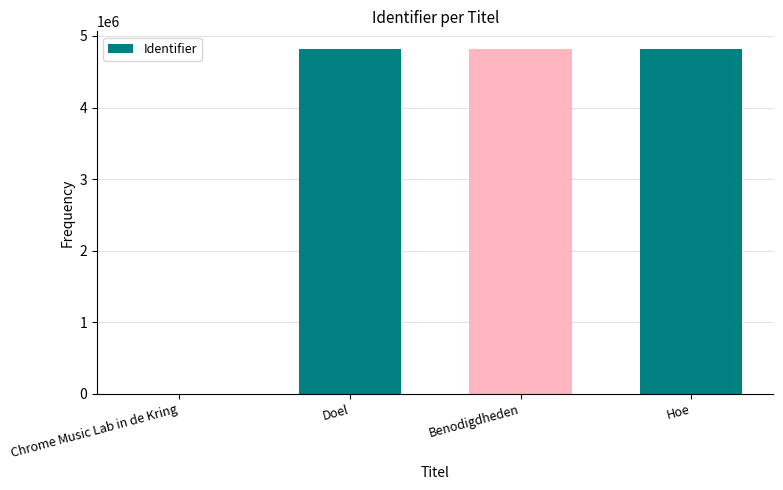

What is the greatest value displayed?

4823533